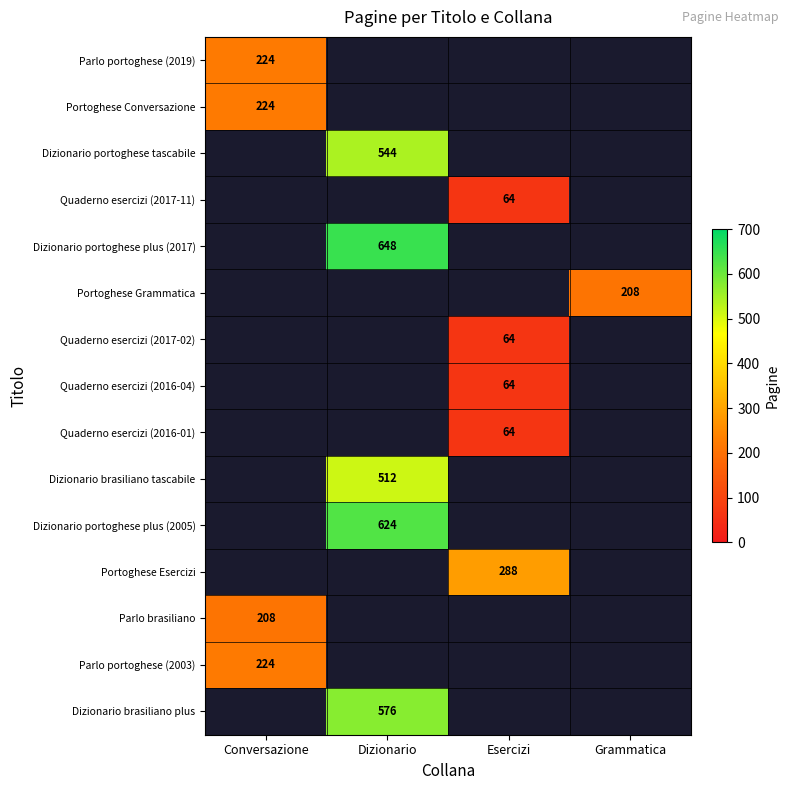

True or false: Dizionario portoghese plus (2005) has a value of 220 at Dizionario.

False